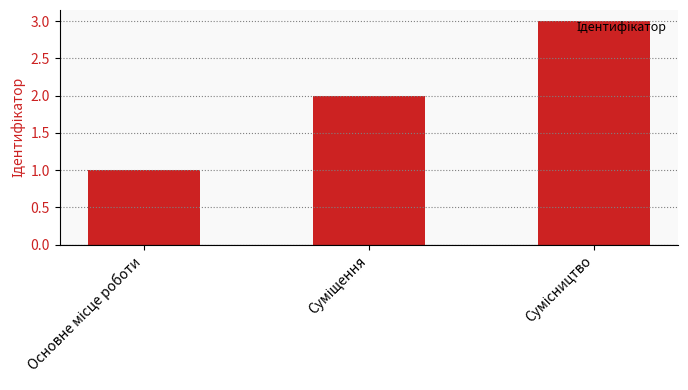

What is the maximum value shown in the chart?

3